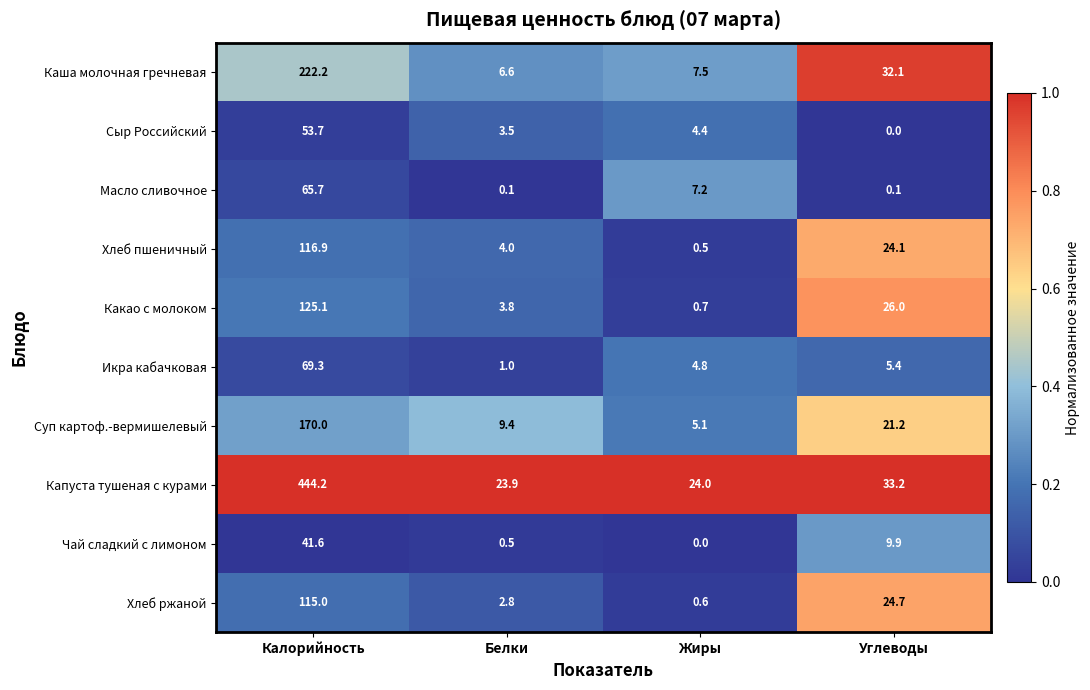

Rank the series at Калорийность from highest to lowest value.

Капуста тушеная с курами, Каша молочная гречневая, Суп картоф.-вермишелевый, Какао с молоком, Хлеб пшеничный, Хлеб ржаной, Икра кабачковая, Масло сливочное, Сыр Российский, Чай сладкий с лимоном